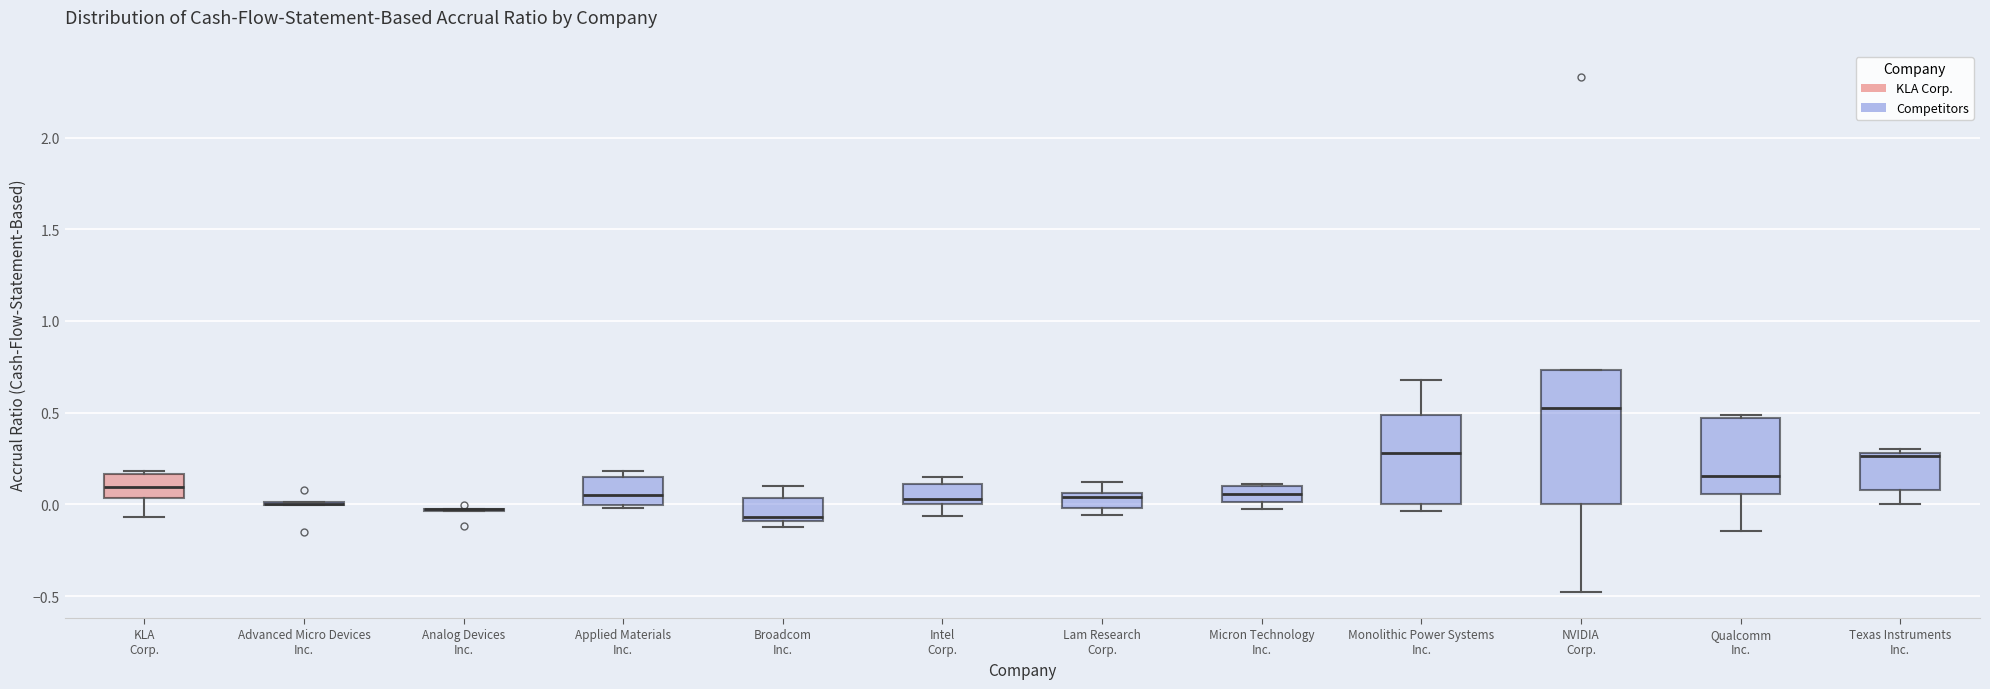

Reading left to right, read every box against the y-axis: the position of its median line, the range the box covers, and the ends of its whiskers. The values are not printed on the chart, so give them approximately, as read against the axis.

KLA Corp.: median 0.10, box 0.05 to 0.15, whiskers -0.05 to 0.20
Advanced Micro Devices Inc.: box collapsed to a line at 0.00, whiskers 0.00 to 0.00
Analog Devices Inc.: box collapsed to a line at -0.05, whiskers -0.05 to -0.05
Applied Materials Inc.: median 0.05, box 0.00 to 0.15, whiskers 0.00 (just below the box's lower edge) to 0.20
Broadcom Inc.: median -0.05, box -0.10 to 0.05, whiskers -0.10 (just below the box's lower edge) to 0.10
Intel Corp.: median 0.05, box 0.00 to 0.10, whiskers -0.05 to 0.15
Lam Research Corp.: median 0.05 (just below the box's upper edge), box 0.00 to 0.05, whiskers -0.05 to 0.10
Micron Technology Inc.: median 0.05, box 0.00 to 0.10, whiskers -0.05 to 0.10
Monolithic Power Systems Inc.: median 0.30, box 0.00 to 0.50, whiskers -0.05 to 0.70
NVIDIA Corp.: median 0.55, box 0.00 to 0.75, whiskers -0.50 to 0.75
Qualcomm Inc.: median 0.15, box 0.05 to 0.45, whiskers -0.15 to 0.50
Texas Instruments Inc.: median 0.25, box 0.10 to 0.30, whiskers 0.00 to 0.30 (just above the box's upper edge)